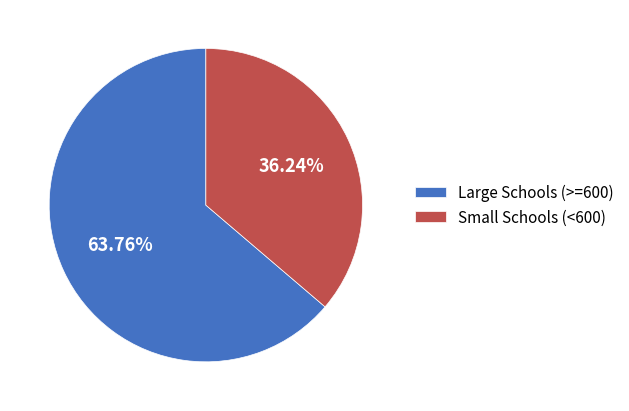

Which category accounts for the majority?

Large Schools (>=600)